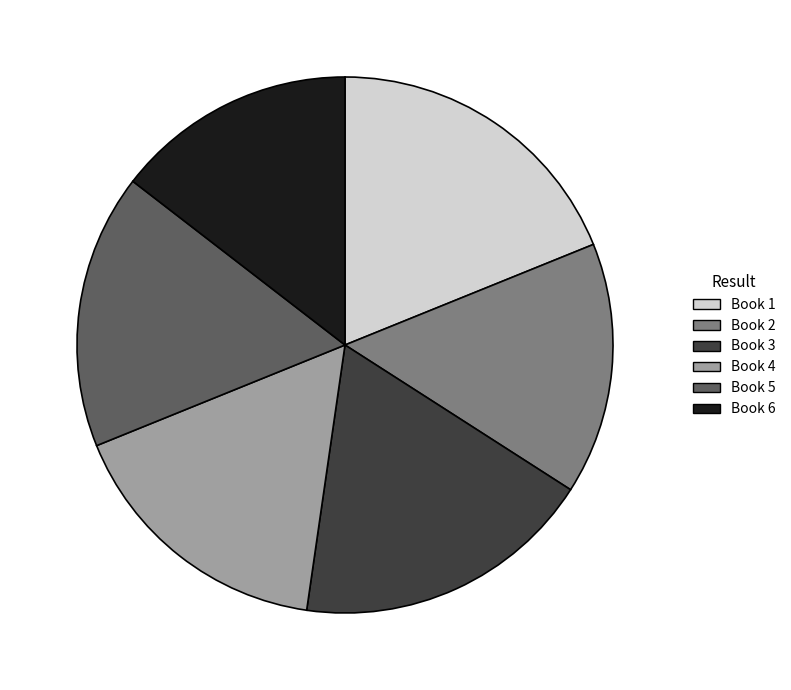

Does any single category account for the majority?

No